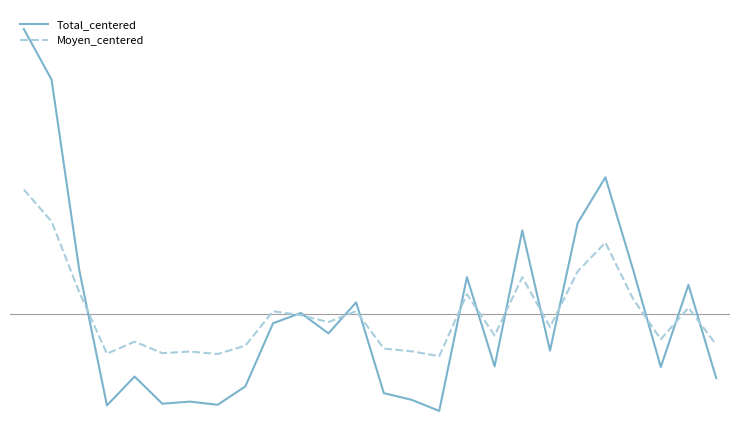

What are all the series names shown in the legend?

Total_centered, Moyen_centered